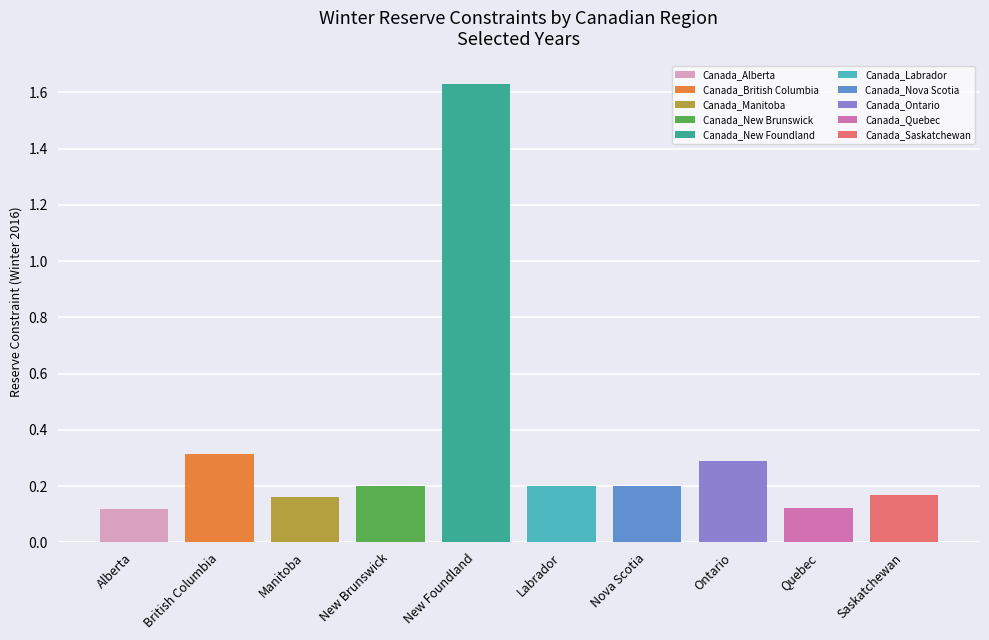

What is the difference between the Winter 2025 values at Canada_Saskatchewan and Canada_Ontario?

0.1